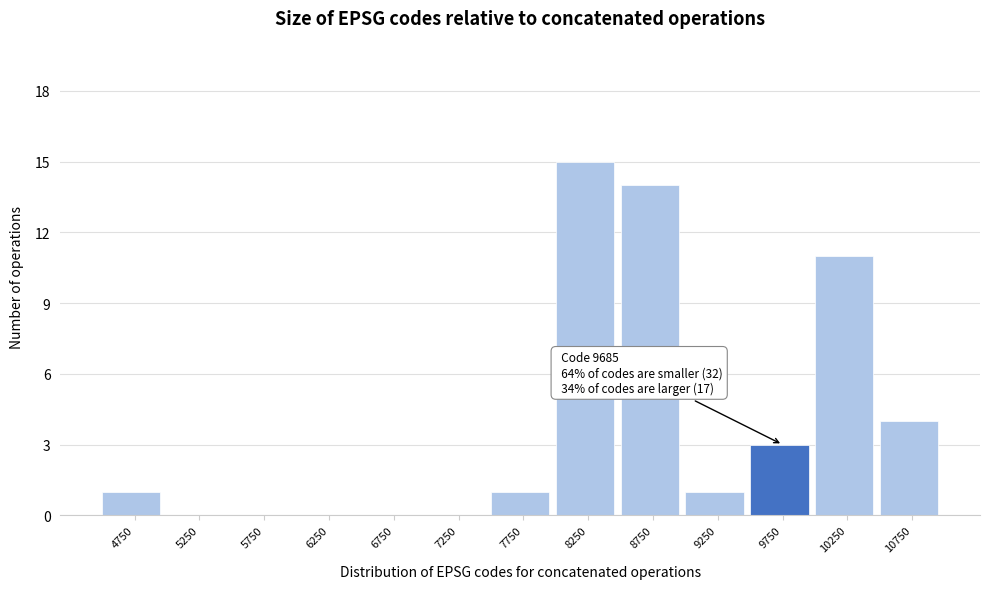

Over which range of the x-axis is the bar tallest?

8000 to 8500